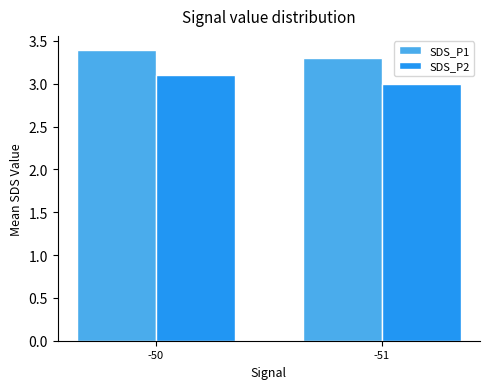

What is the difference between the highest and lowest values at -51?

0.3